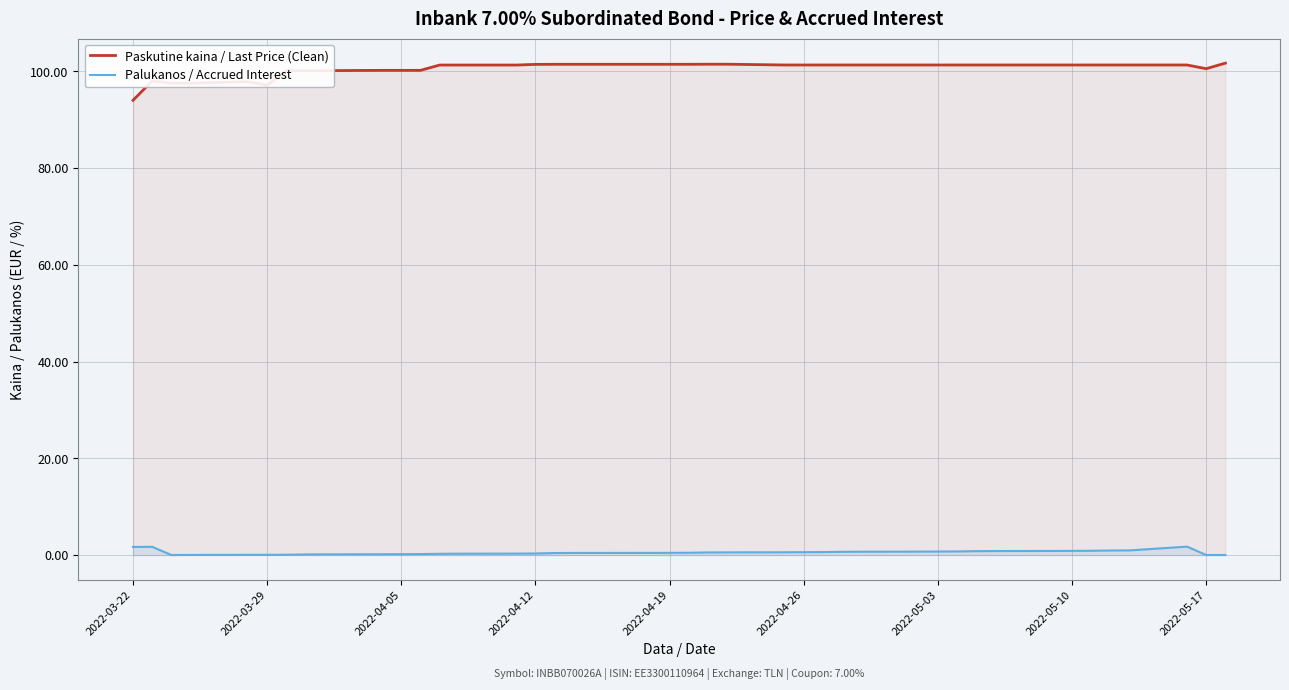

Rank the series by their average value, from lowest to highest.

Palukanos / Accrued Interest, Paskutine kaina / Last Price (Clean)